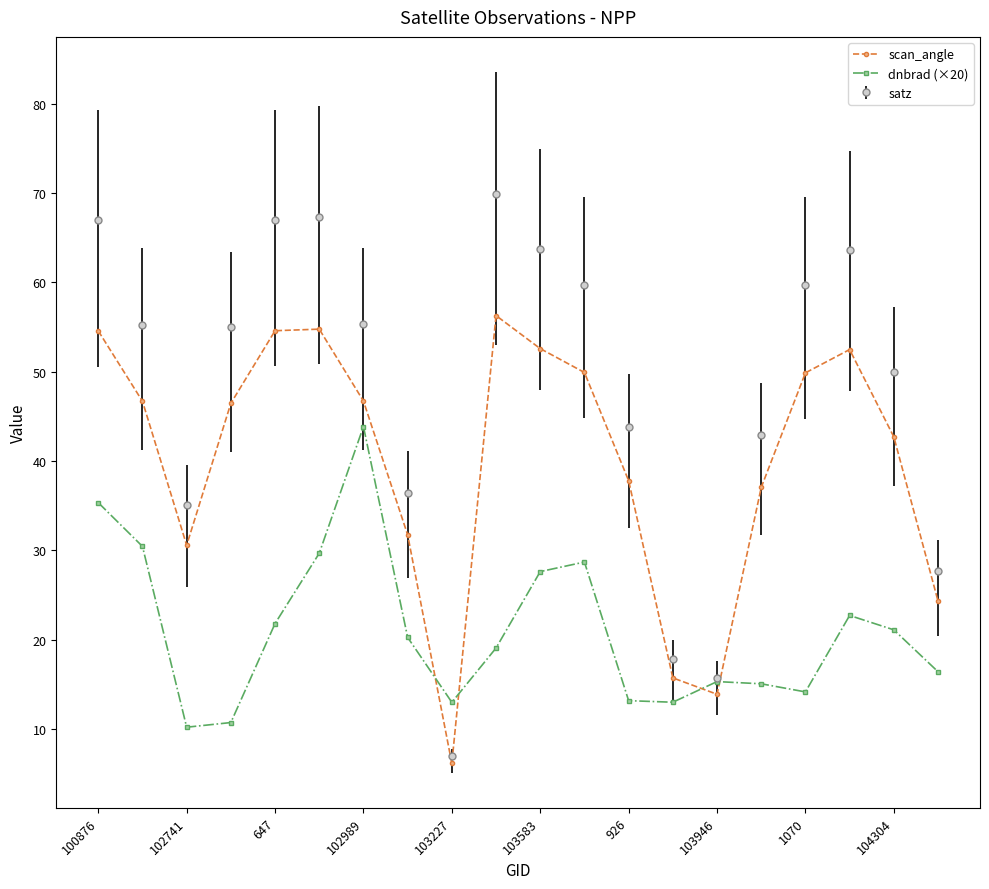

What is the greatest value displayed?

69.9